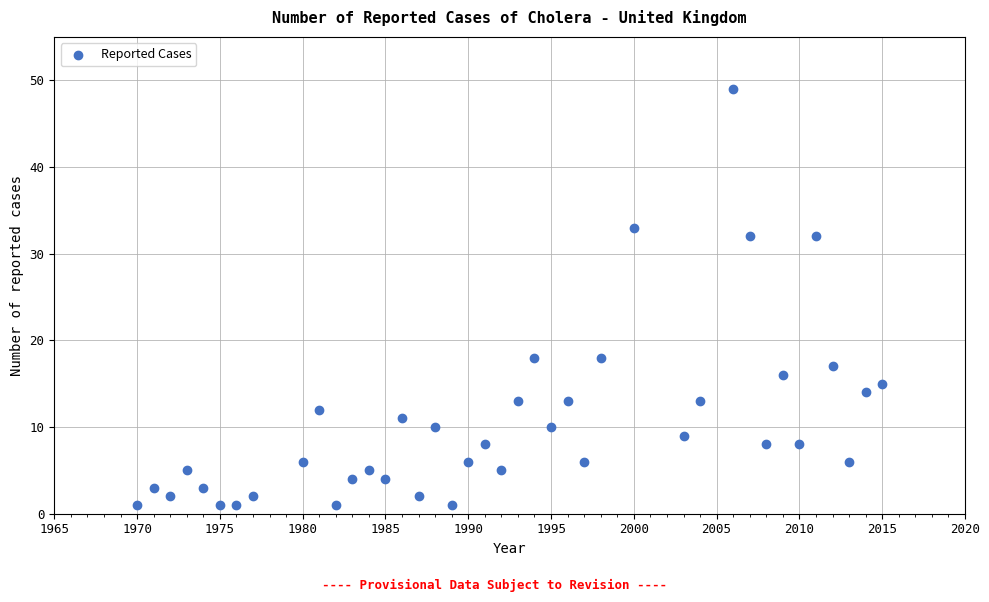

What is the range of Y values (max minus min)?

48